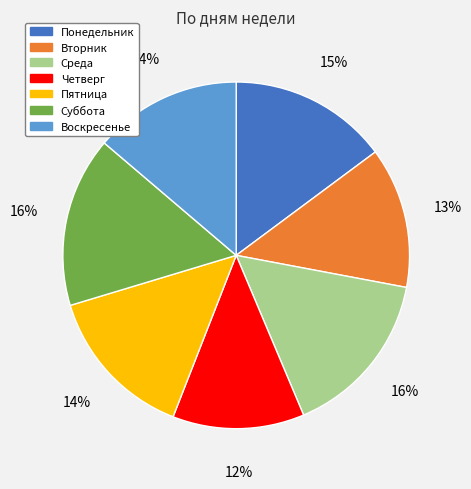

To the nearest percent, what is the average slice percentage?

14%